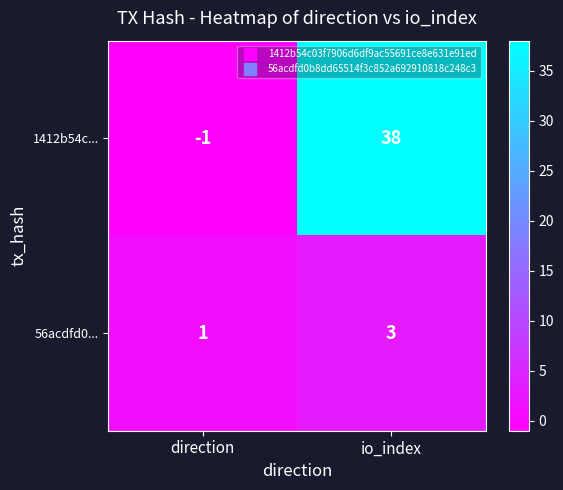

Reading right to left, extract all data points from this chart.

1412b54c...: 38	-1
56acdfd0...: 3	1